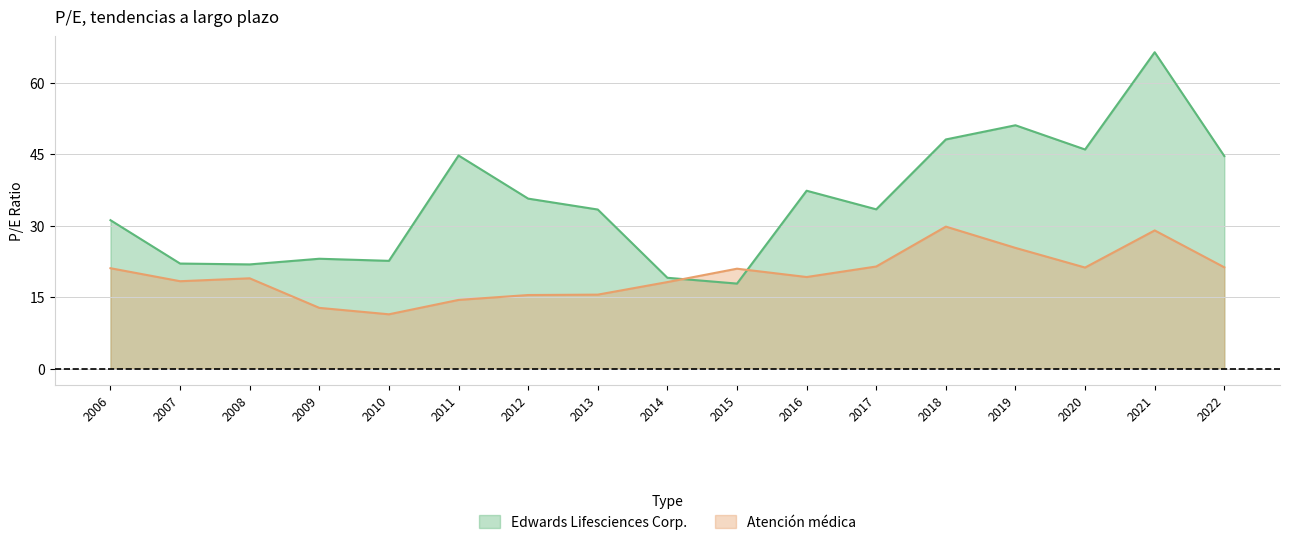

Which series has the widest spread of values?

Edwards Lifesciences Corp.